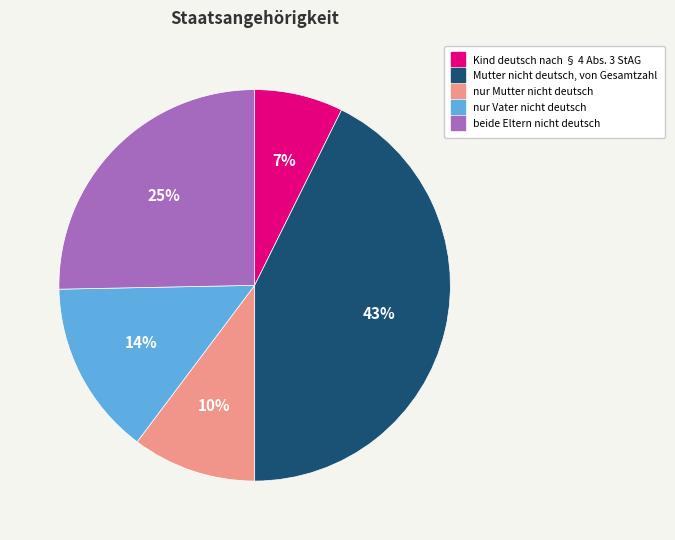

How many slices are in this pie chart?

5